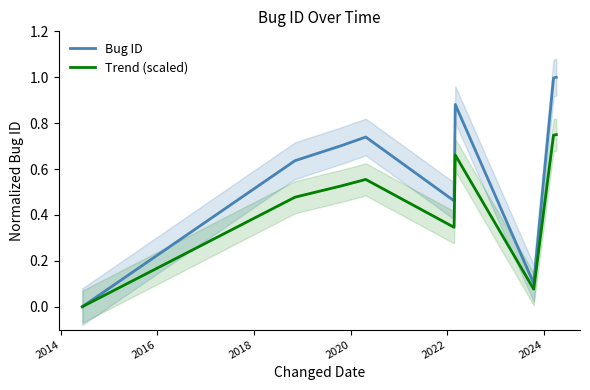

How many values in the Trend (scaled) series exceed 0?

8